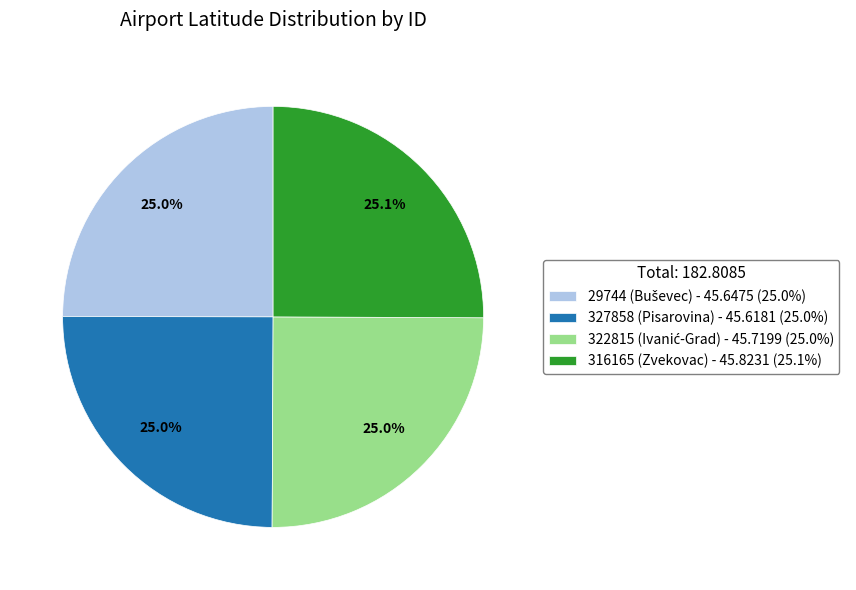

Combined, what portion of the pie is 316165 (Zvekovac) - 45.8231 (25.1%) and 327858 (Pisarovina) - 45.6181 (25.0%)?

50.0%